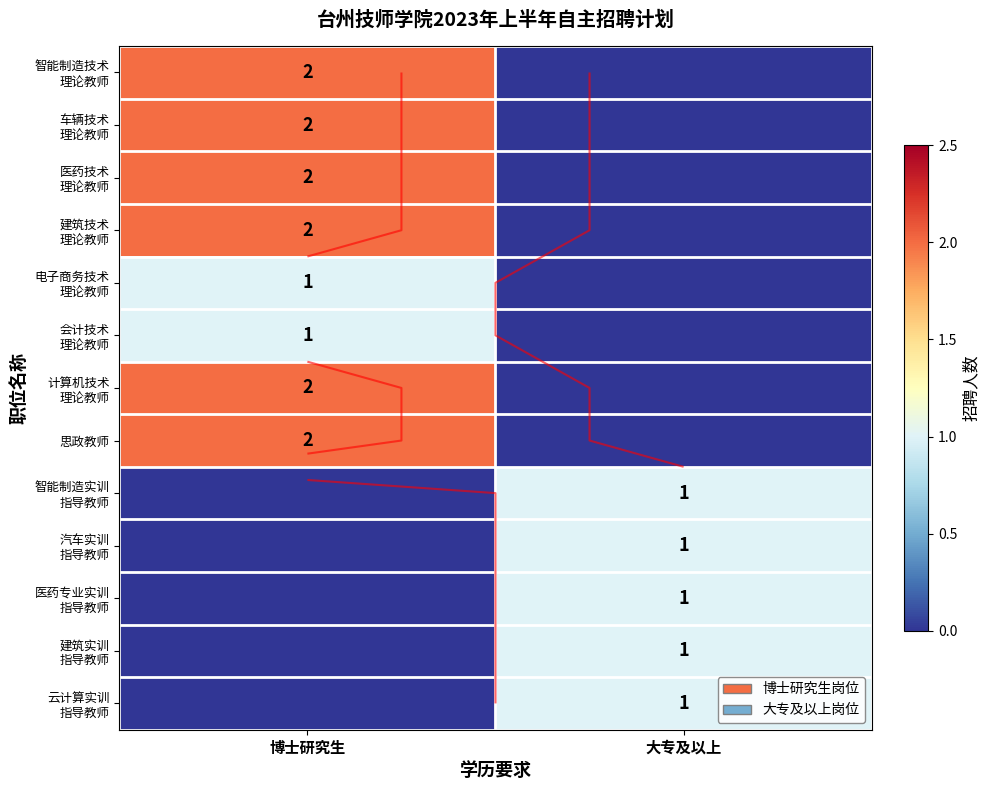

At which label does 建筑实训 指导教师 reach its minimum?

博士研究生